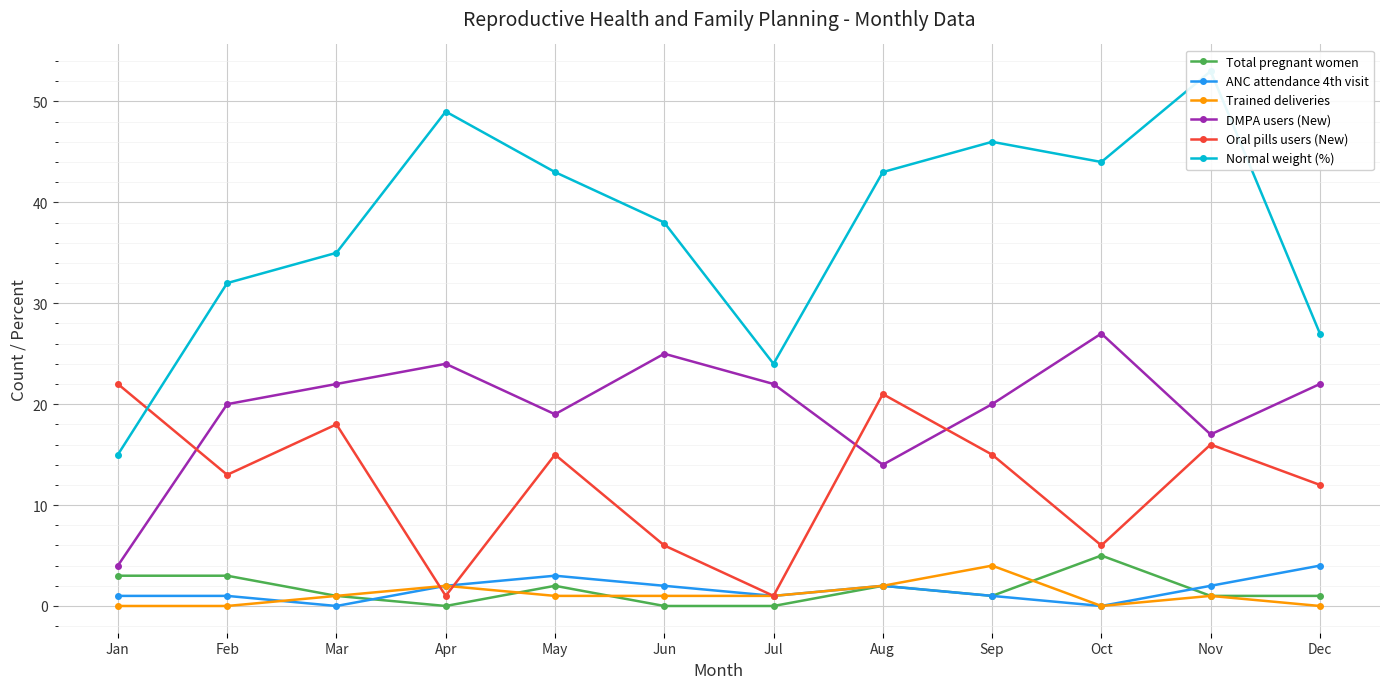

What is the average value of the ANC attendance 4th visit series?

2